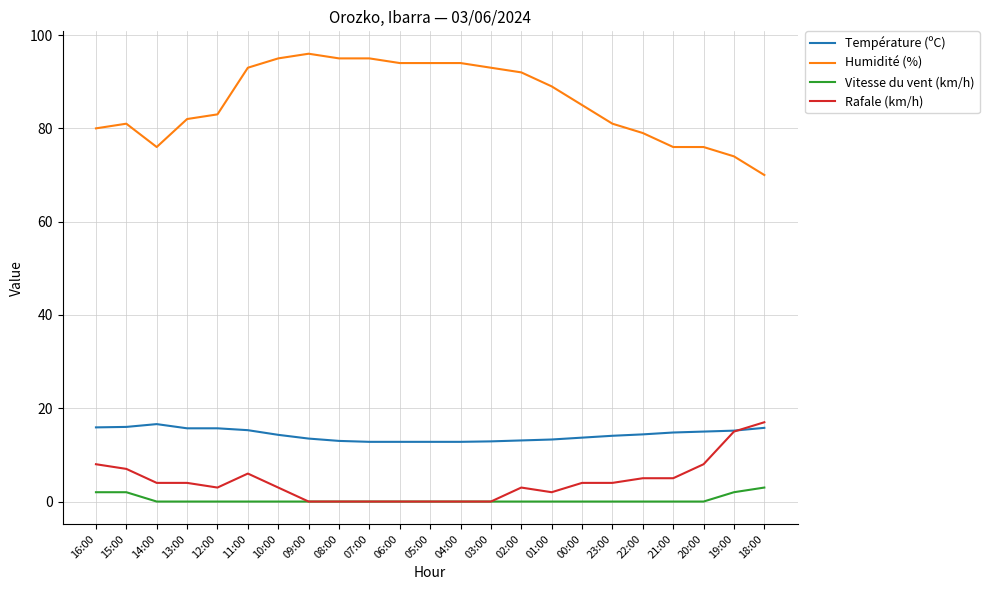

Where does the Température (ºC) series first go above 14?

16:00